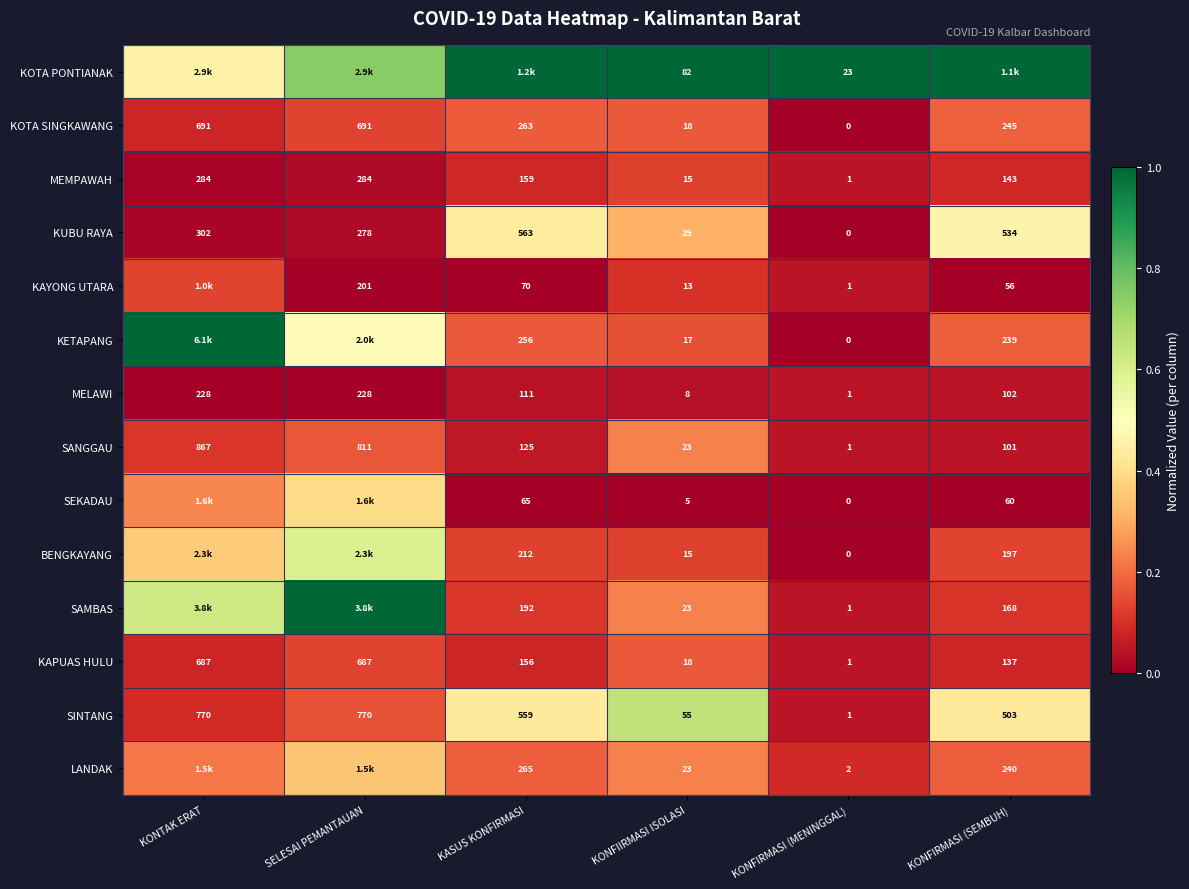

Where is SINTANG nearest to the value 385?

KONFIRMASI (SEMBUH)